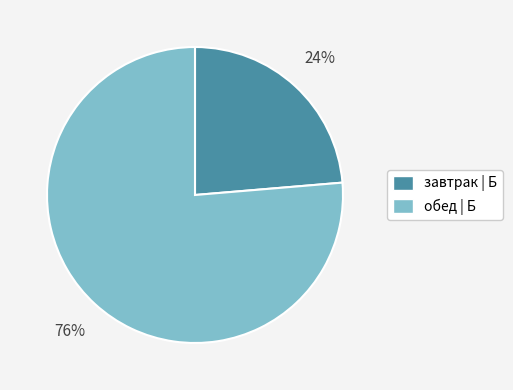

The обед | Б slice represents 63% of the pie. True or false?

False